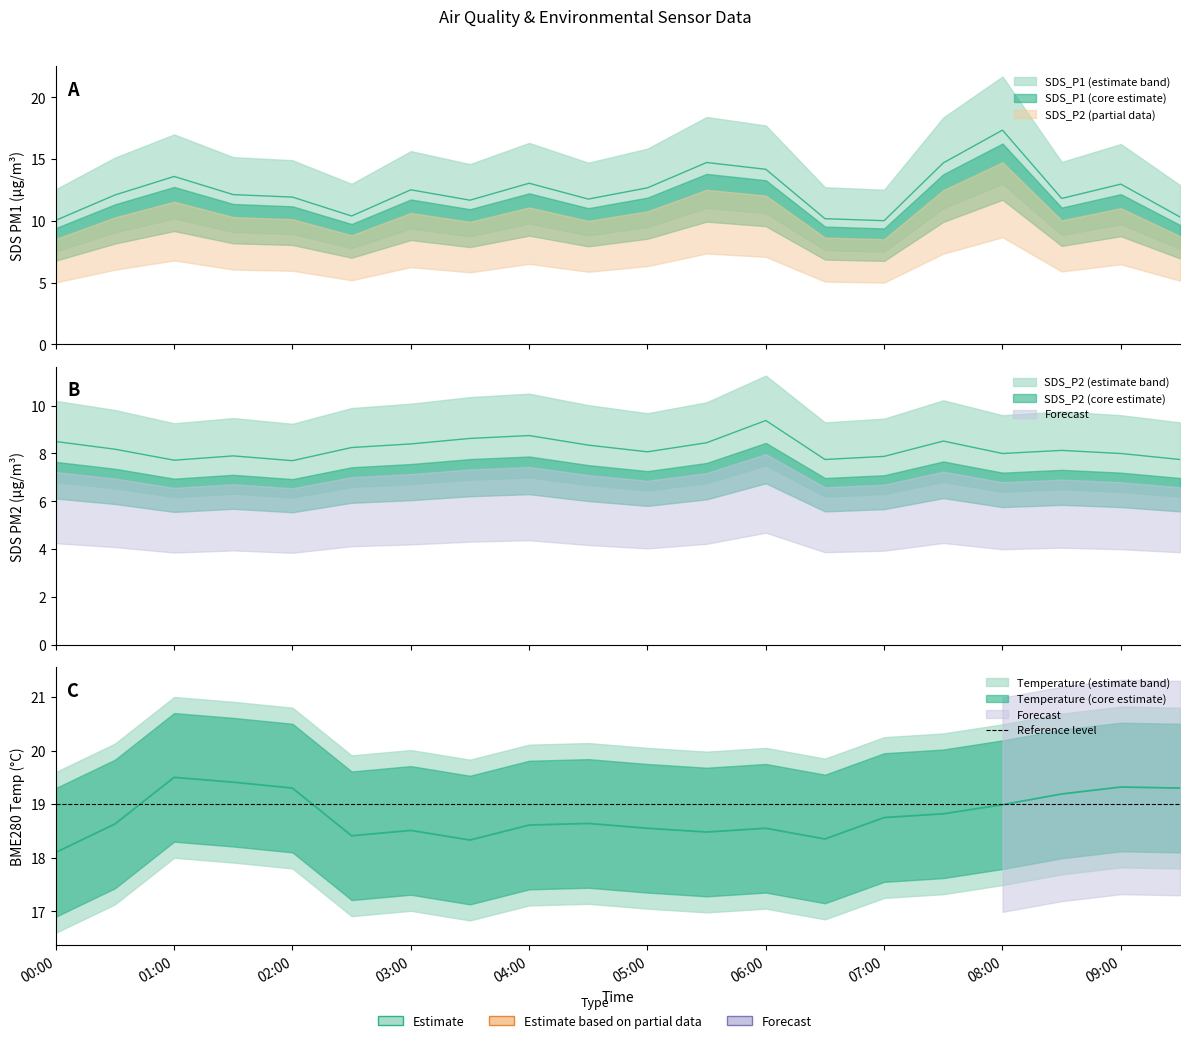

What is the difference between the maximum and minimum values in the BME280_temperature series?

1.4